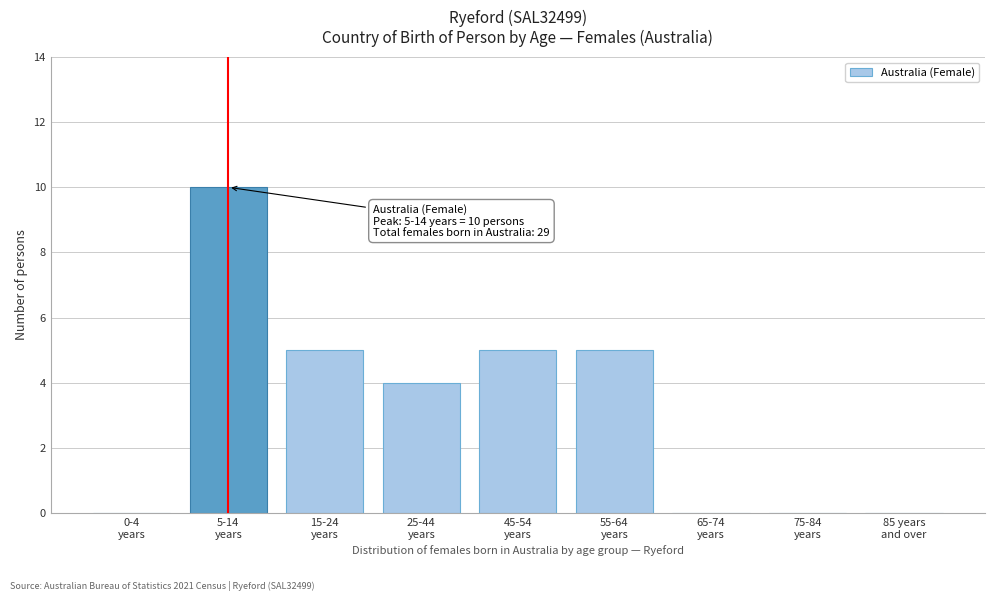

What is the sum of all values?

29